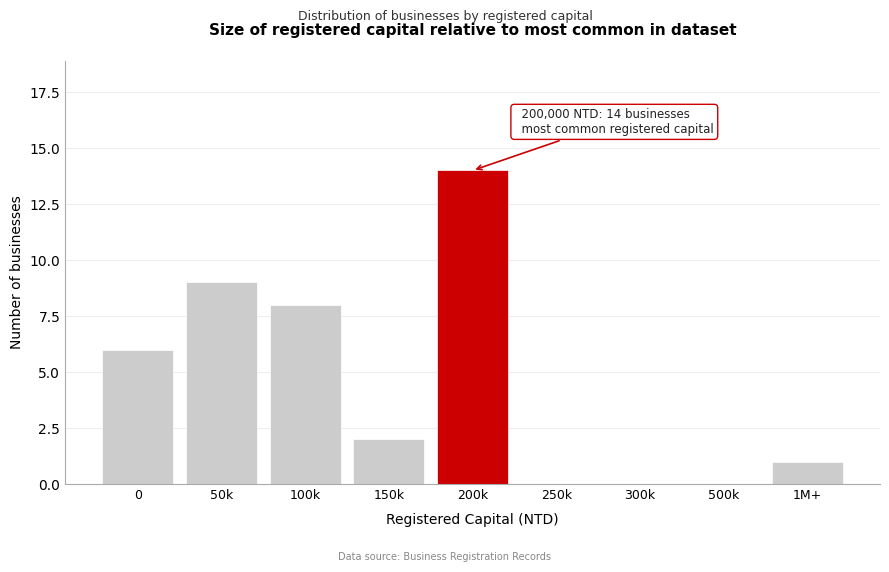

Reading right to left, transcribe all the data shown in this chart.

1M+=1	500k=0	300k=0	250k=0	200k=14	150k=2	100k=8	50k=9	0=6